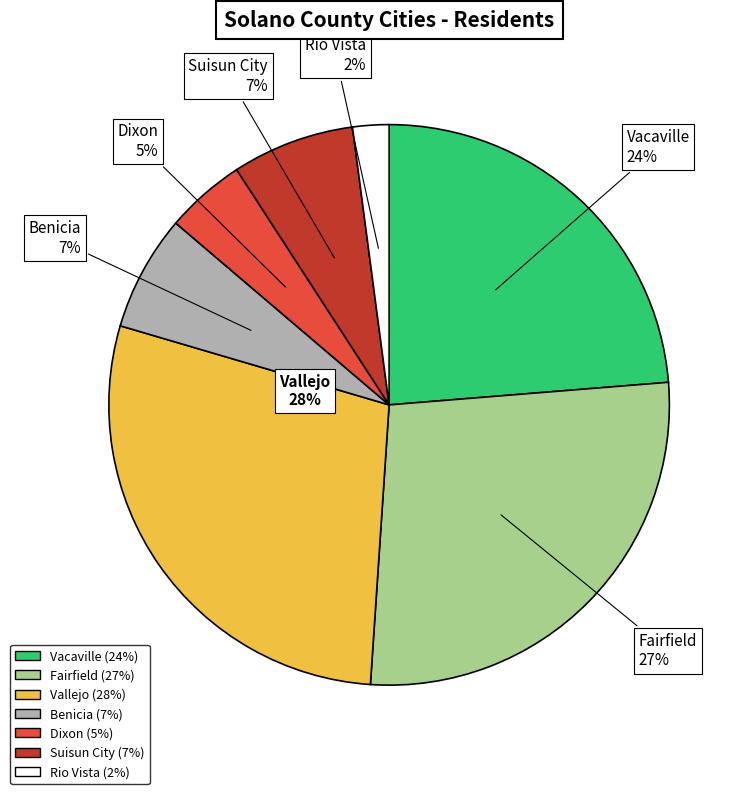

To the nearest percent, what is the difference between the Dixon and Suisun City slice percentages?

2%